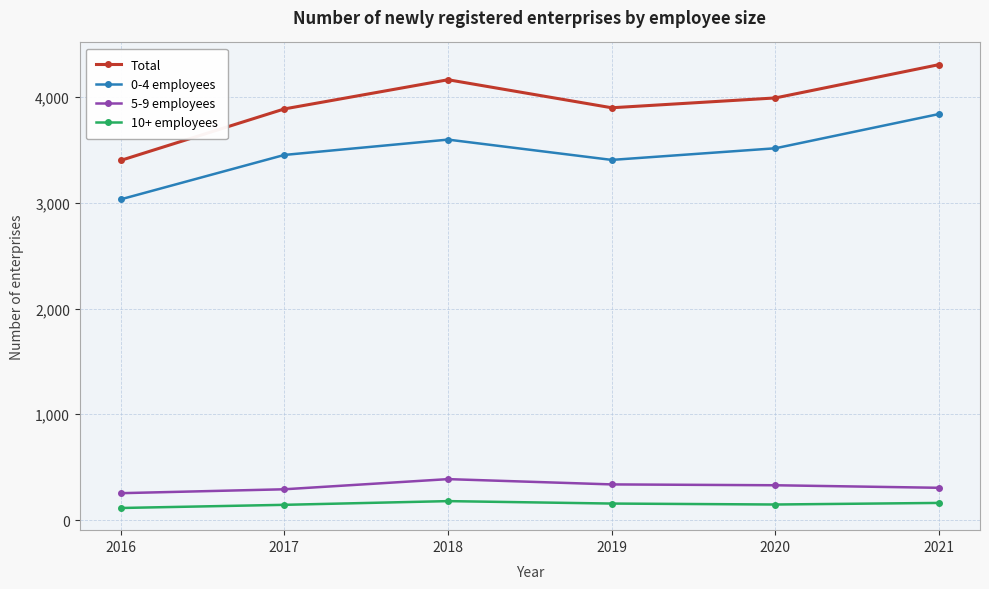

What is the average value of the 10+ employees series?

150